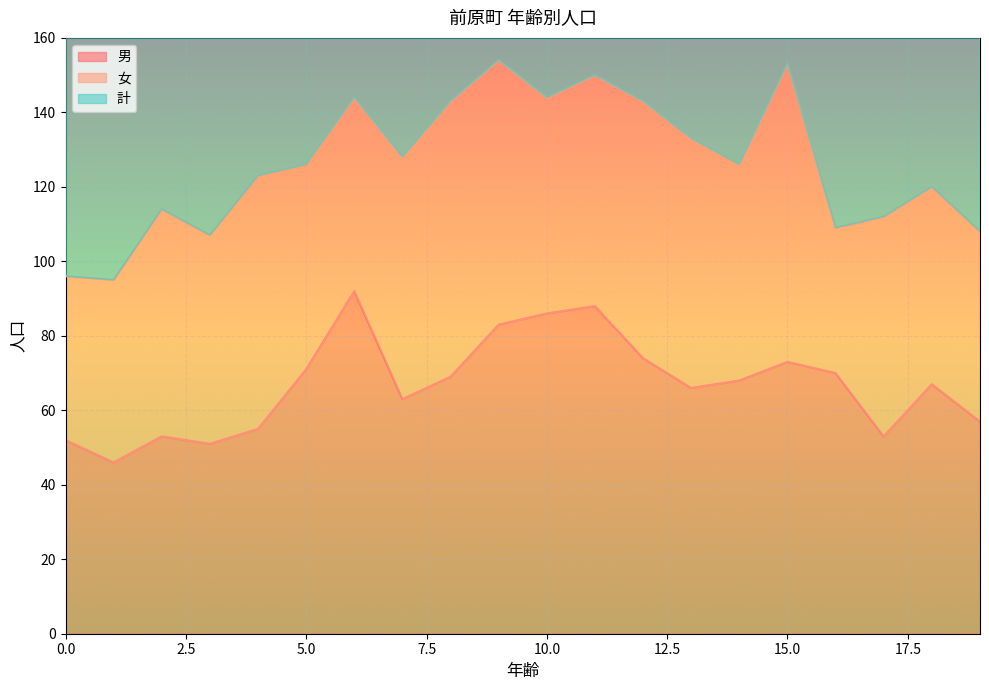

What is the value of the 男 point at the 16th from the left?

73